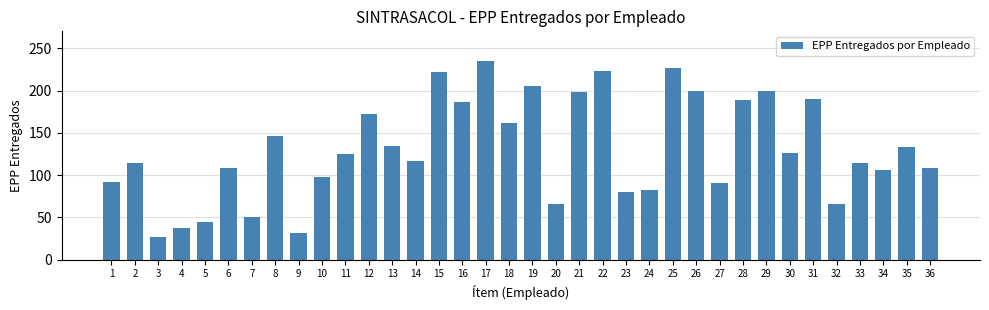

True or false: the data shows 175 at 14.

False